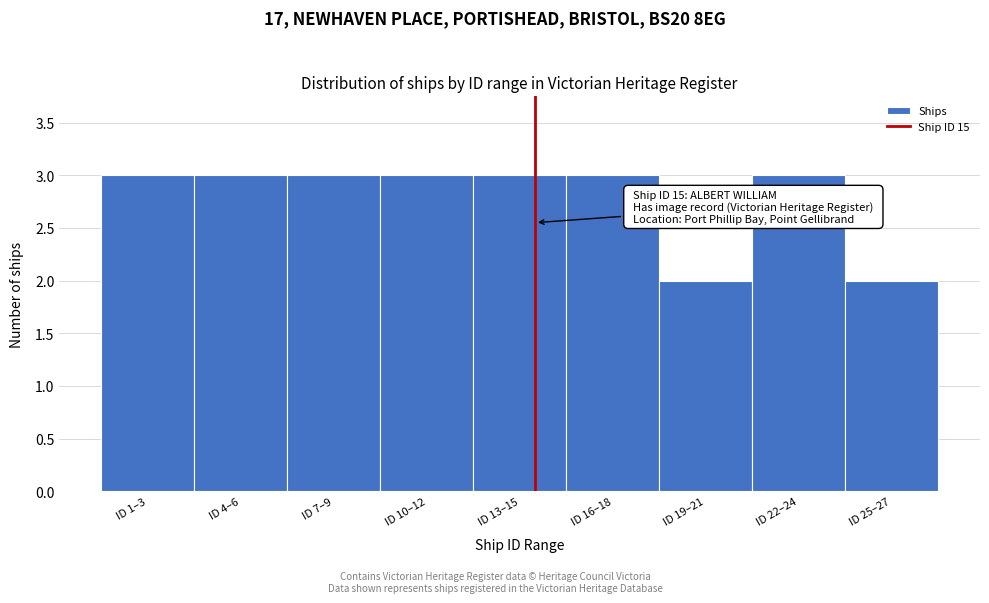

Reading left to right, what are all the values shown in this chart?

ID 1–3=3	ID 4–6=3	ID 7–9=3	ID 10–12=3	ID 13–15=3	ID 16–18=3	ID 19–21=2	ID 22–24=3	ID 25–27=2